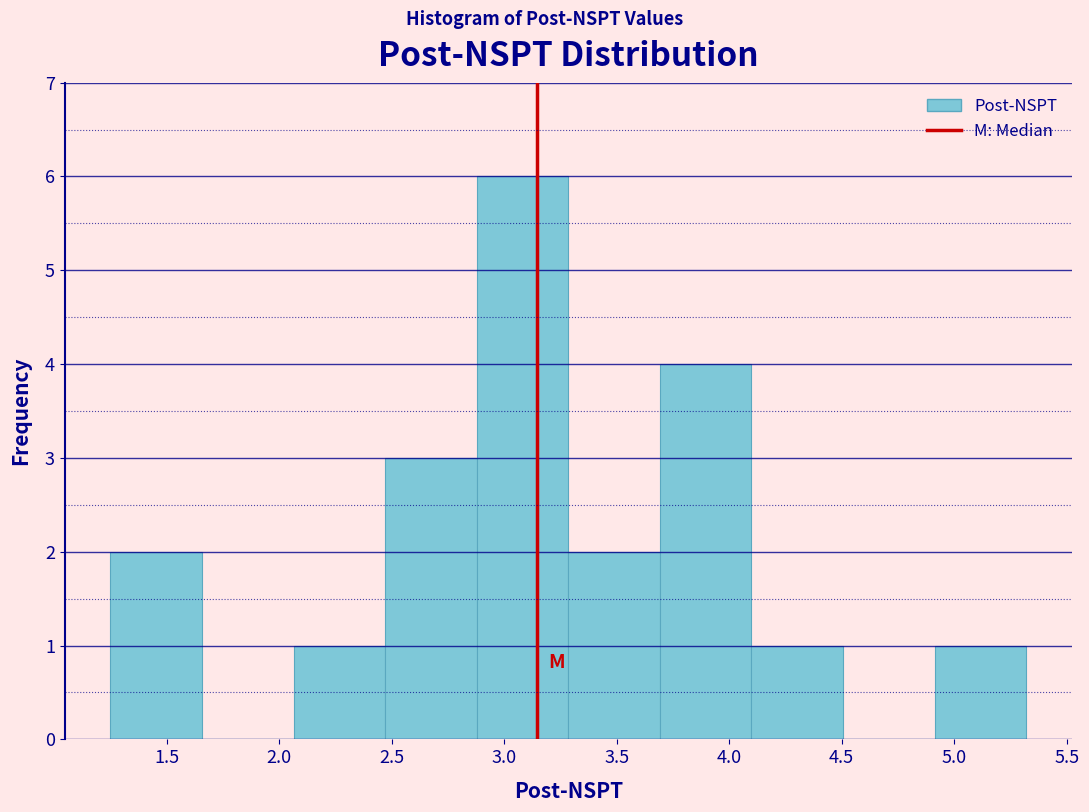

Reading left to right, list every bar in this chart as the range it spans on the x-axis followed by its height. Neither the bar edges nor the heights are printed on the chart, so give them approximately, as read against the axes.

1.25 to 1.65: 2
1.65 to 2.05: 0
2.05 to 2.45: 1
2.45 to 2.90: 3
2.90 to 3.30: 6
3.30 to 3.70: 2
3.70 to 4.10: 4
4.10 to 4.50: 1
4.50 to 4.90: 0
4.90 to 5.30: 1